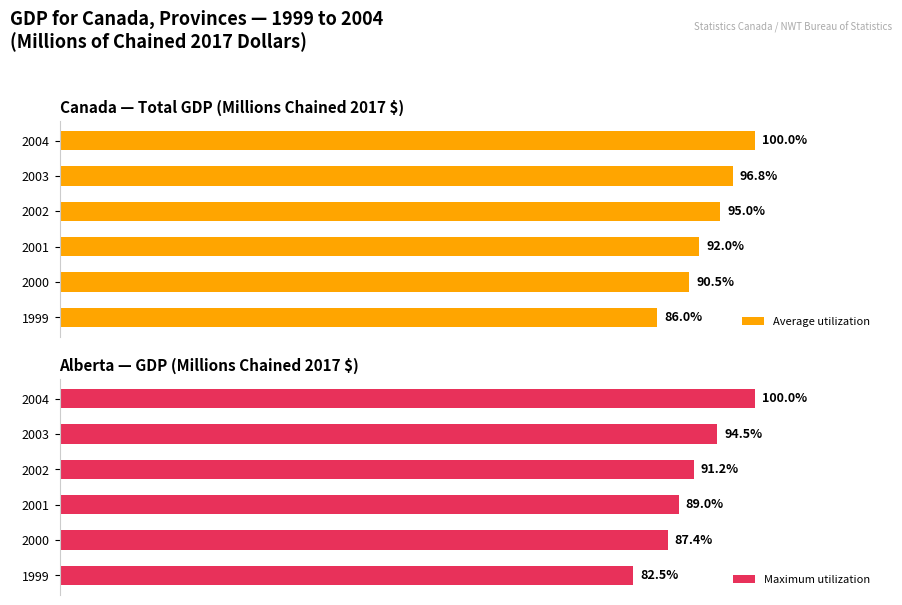

Rank the categories by Average utilization value from highest to lowest.

5, 4, 3, 2, 1, 0